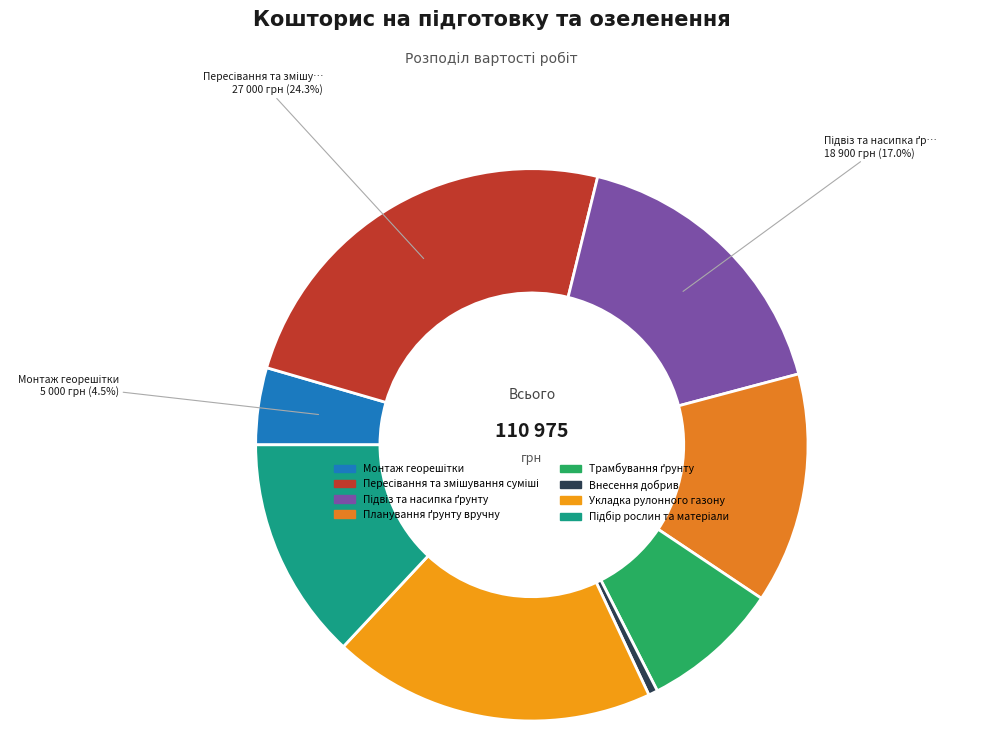

How many segments does this pie chart have?

8